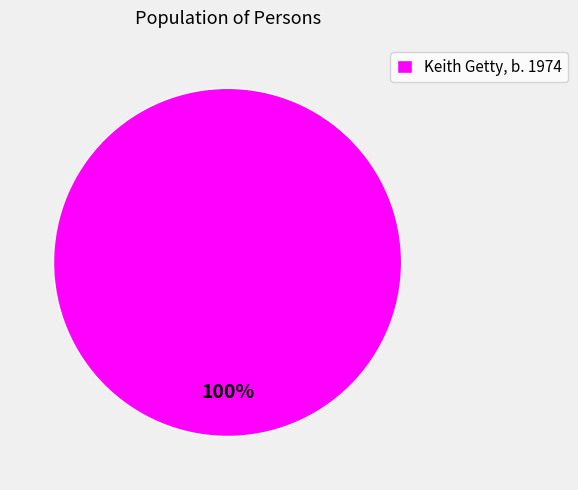

Does Keith Getty, b. 1974 represent more than half of the total?

Yes